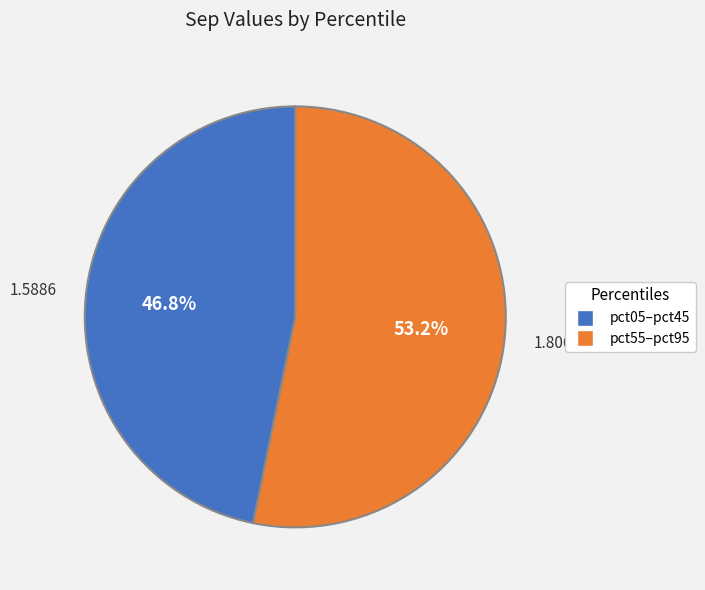

What percentage is NOT represented by pct05–pct45?

53.2%